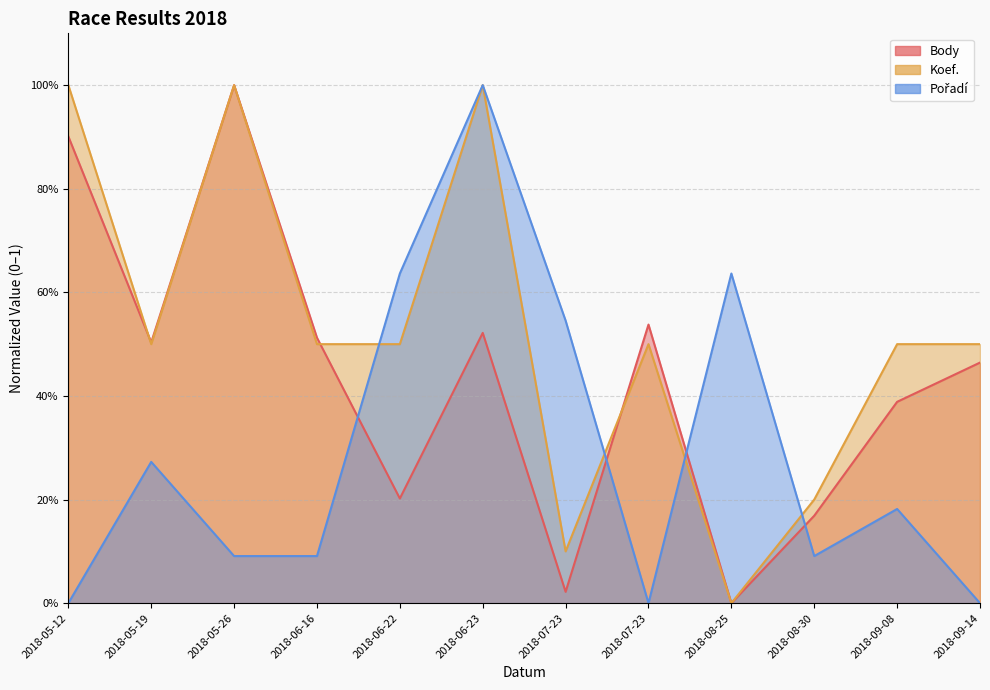

Is it true that Pořadí equals 1.0 at 2018-06-23?

True